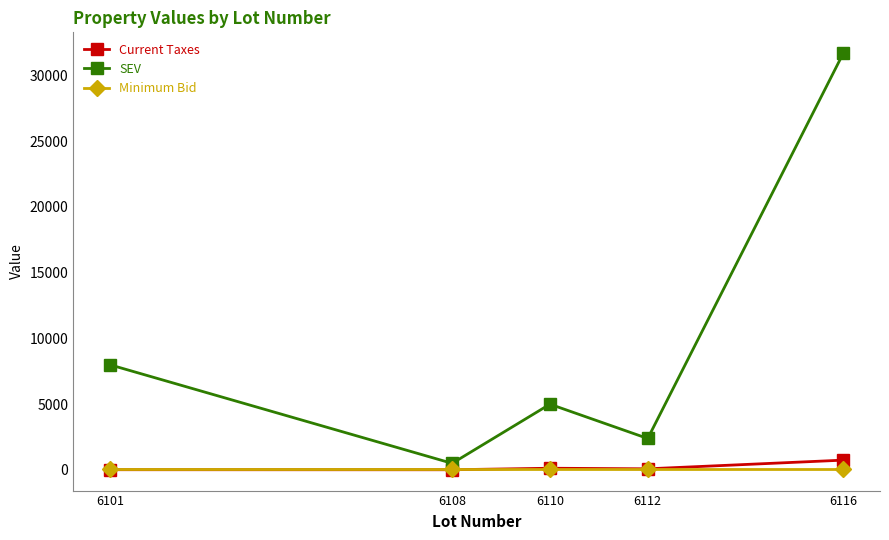

Does the chart display data point markers on the line(s)?

Yes